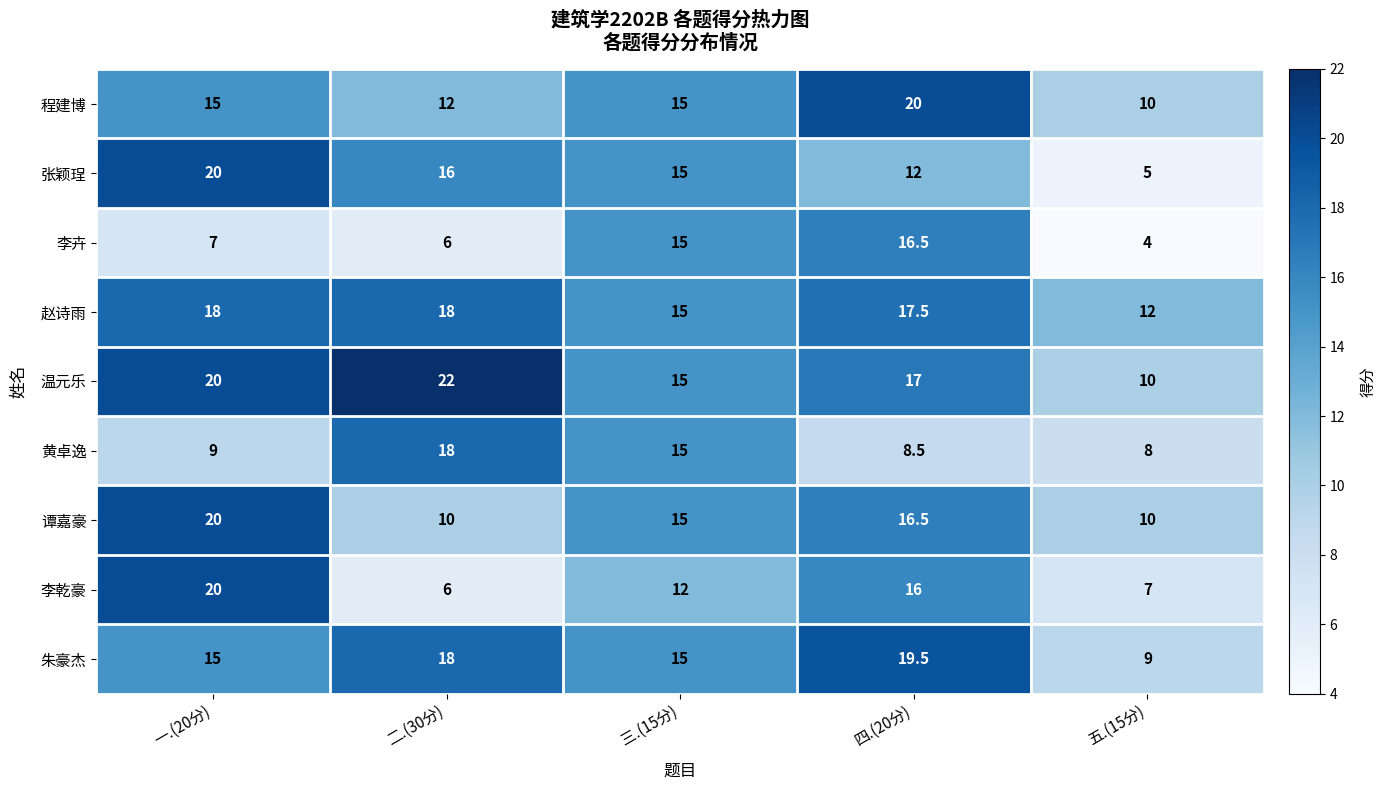

At which category is the sum across all series the highest?

一.(20分)